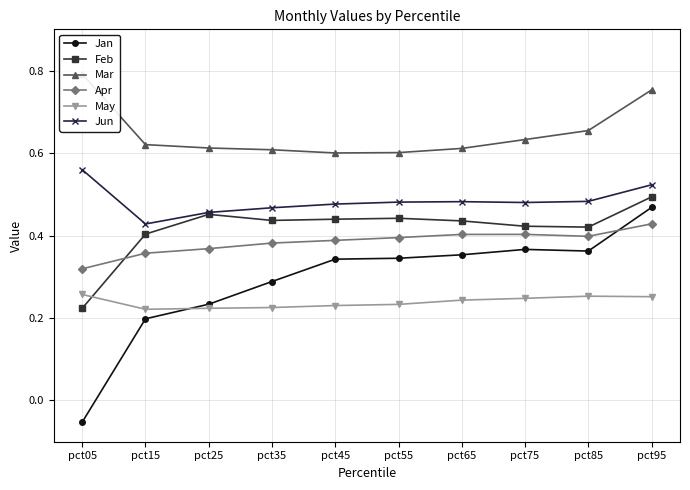

List the series in order of their peak value, highest first.

Mar, Jun, Feb, Jan, Apr, May